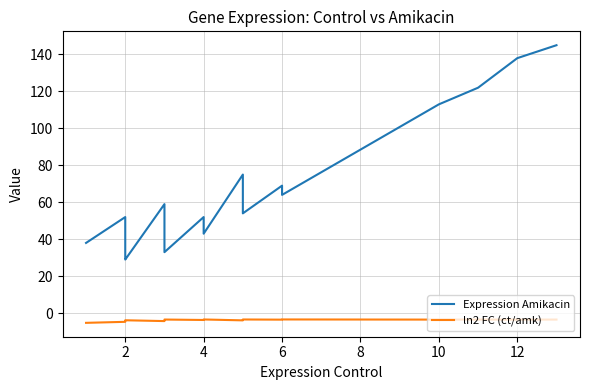

How many distinct data groups are displayed?

2